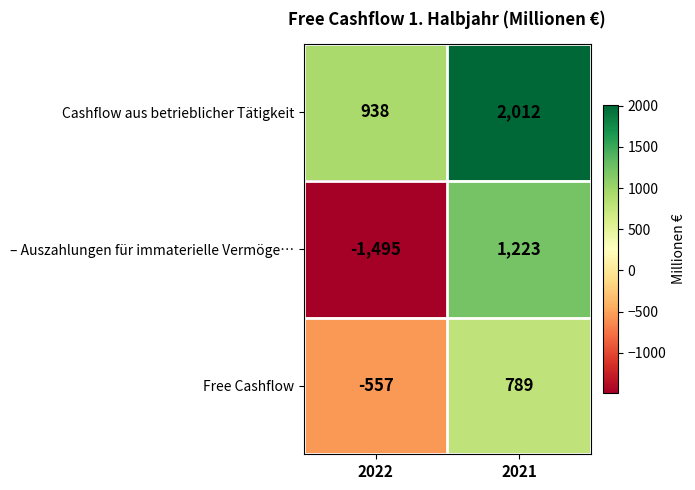

At 2021, list the series in order from smallest to largest.

Free Cashflow, – Auszahlungen für immaterielle Vermöge…, Cashflow aus betrieblicher Tätigkeit